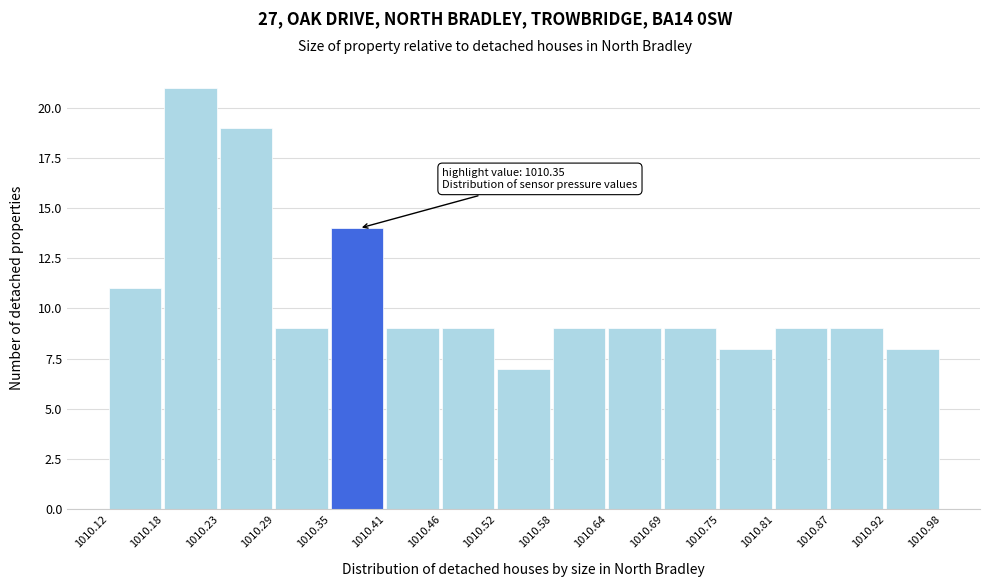

Over which range of the x-axis is the bar tallest?

1010.18 to 1010.23